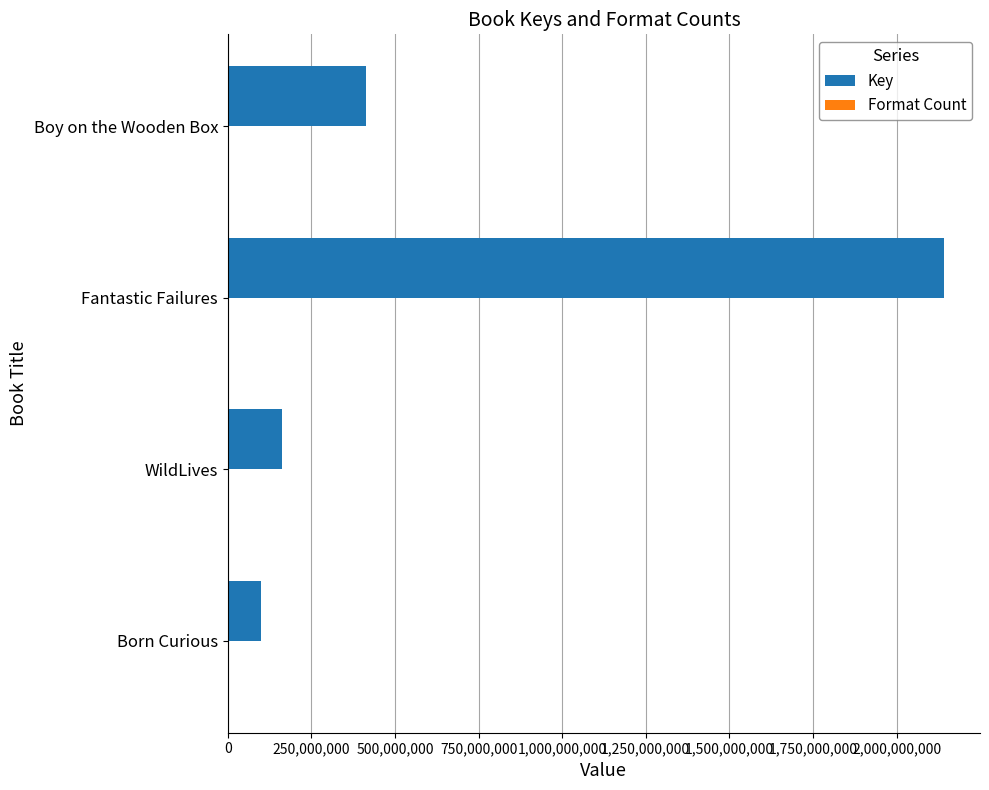

What is the sum of all Key values?

2817542167